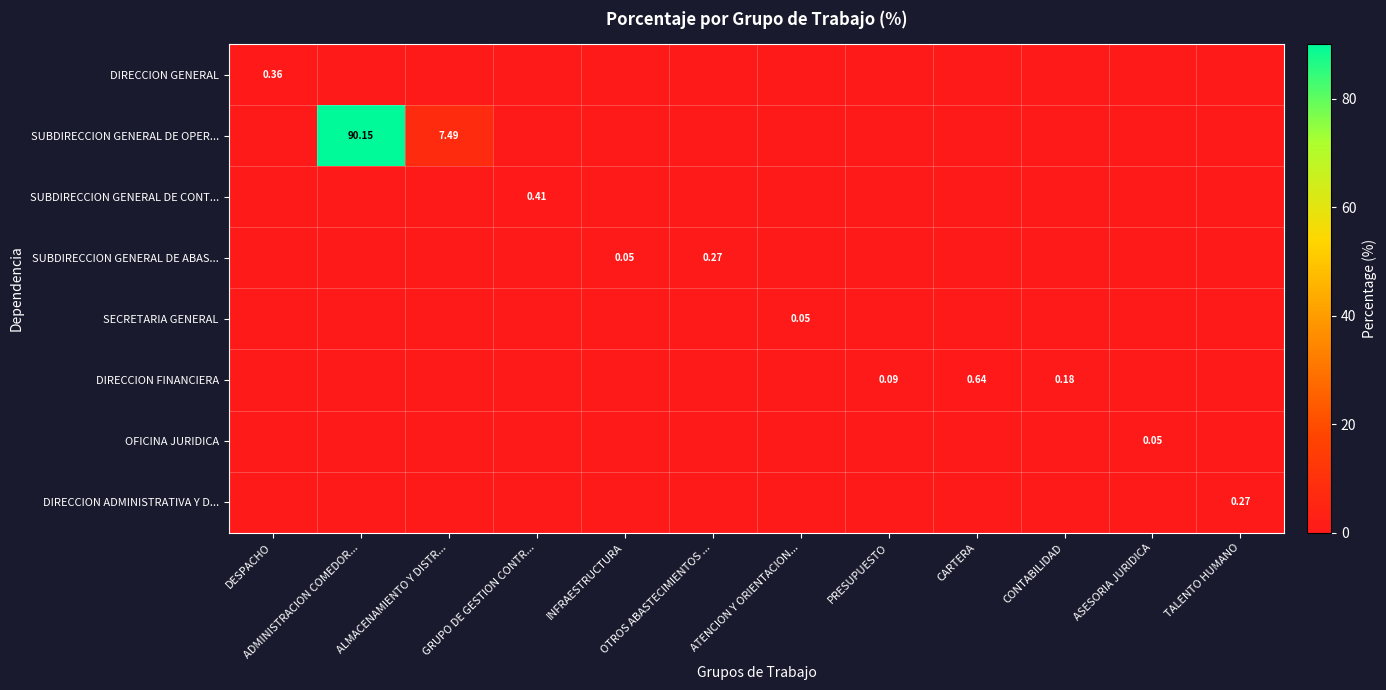

How many series are shown in this chart?

8